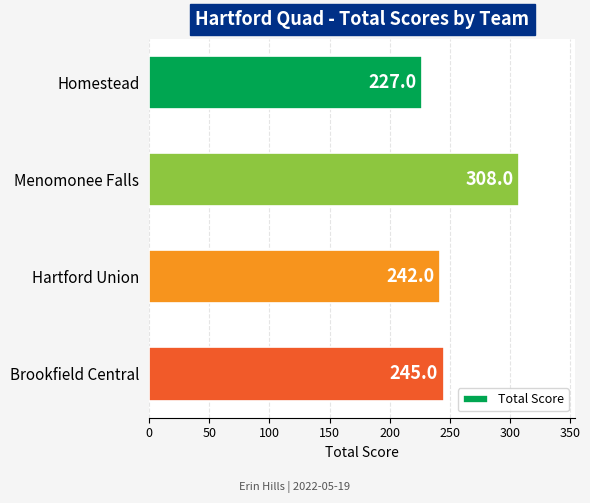

Reading top to bottom, extract all data points from this chart.

227	308	242	245